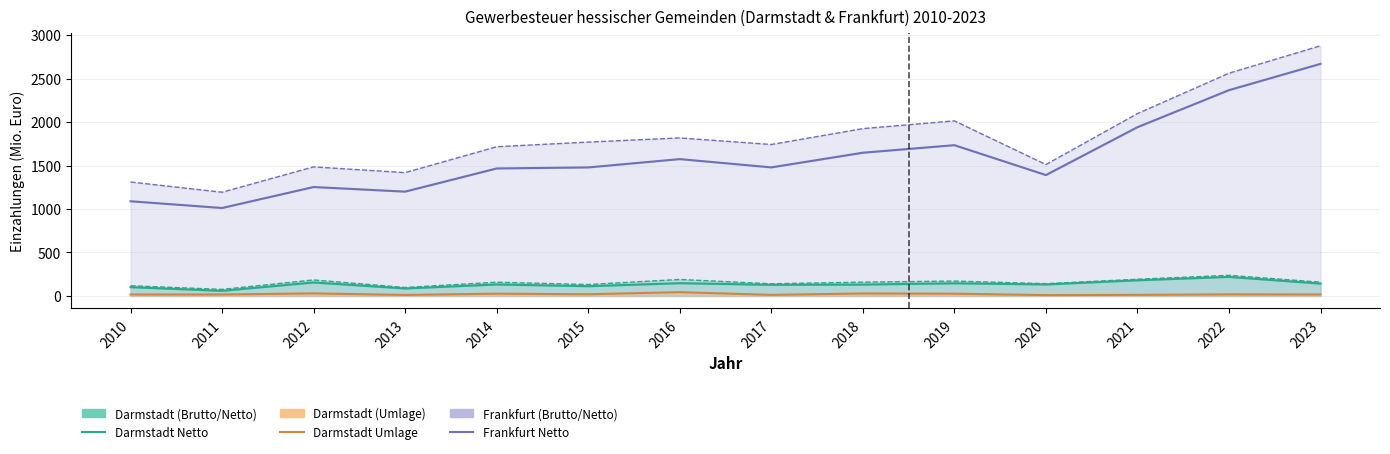

In Darmstadt Umlage, how many points are higher than both neighbors (excluding endpoints)?

5